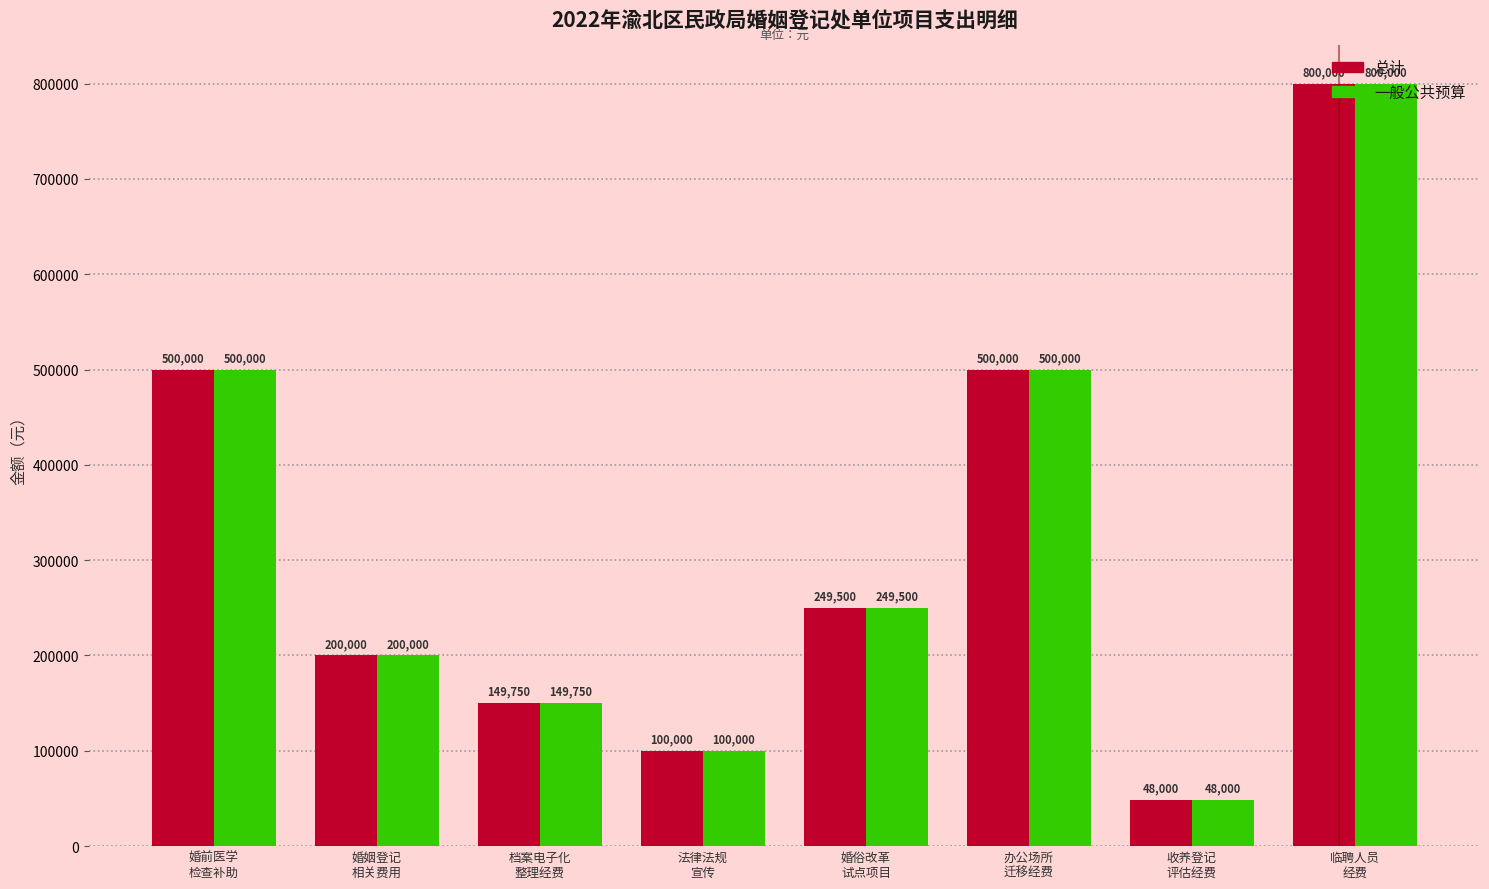

Which label corresponds to the smallest value in the chart?

收养登记
评估经费